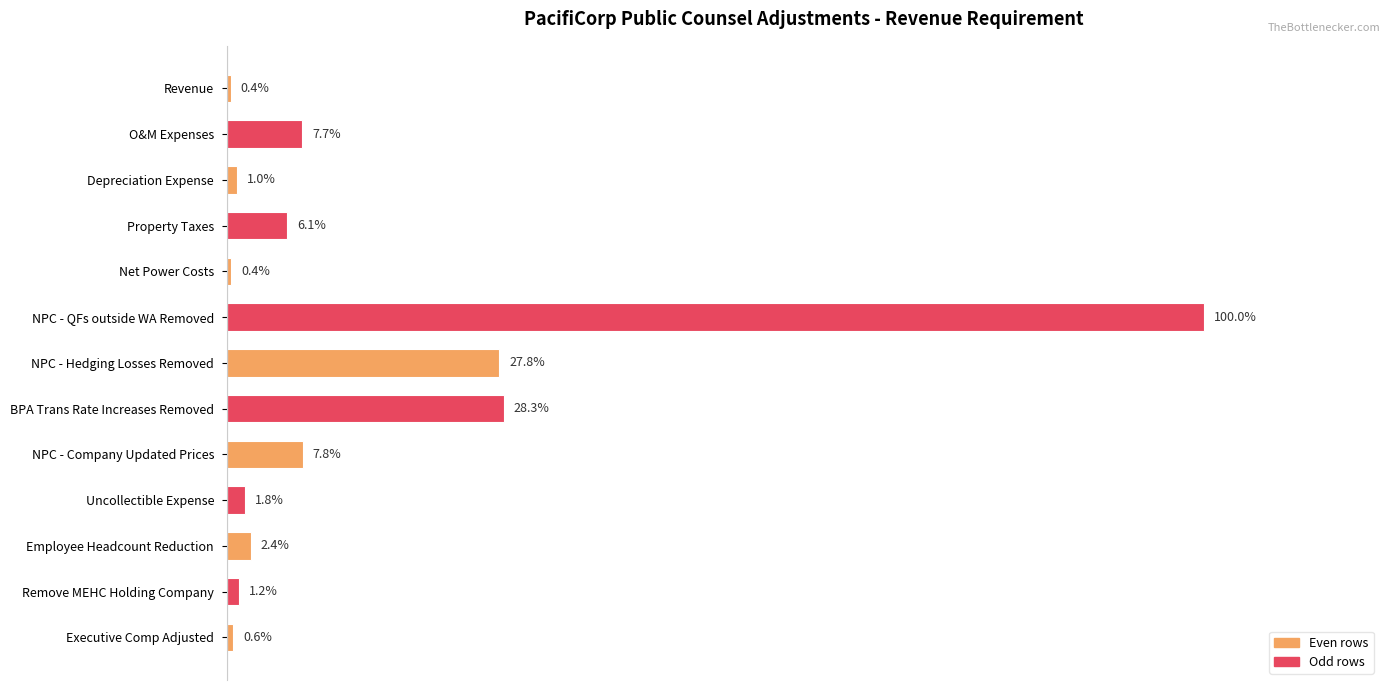

Are the bars horizontal?

Yes